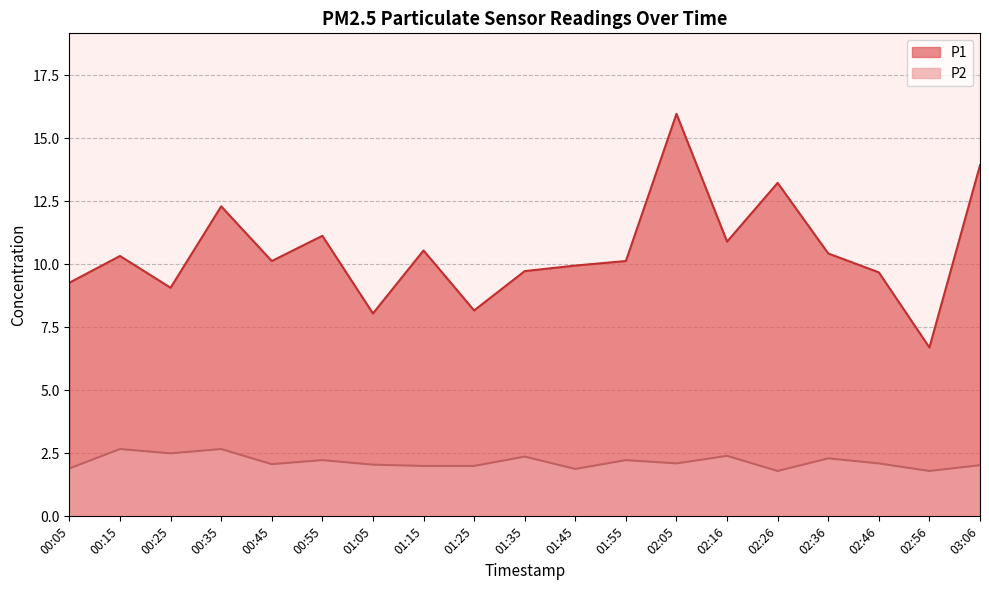

The P1 series shows 10.9 at 02:16. True or false?

True